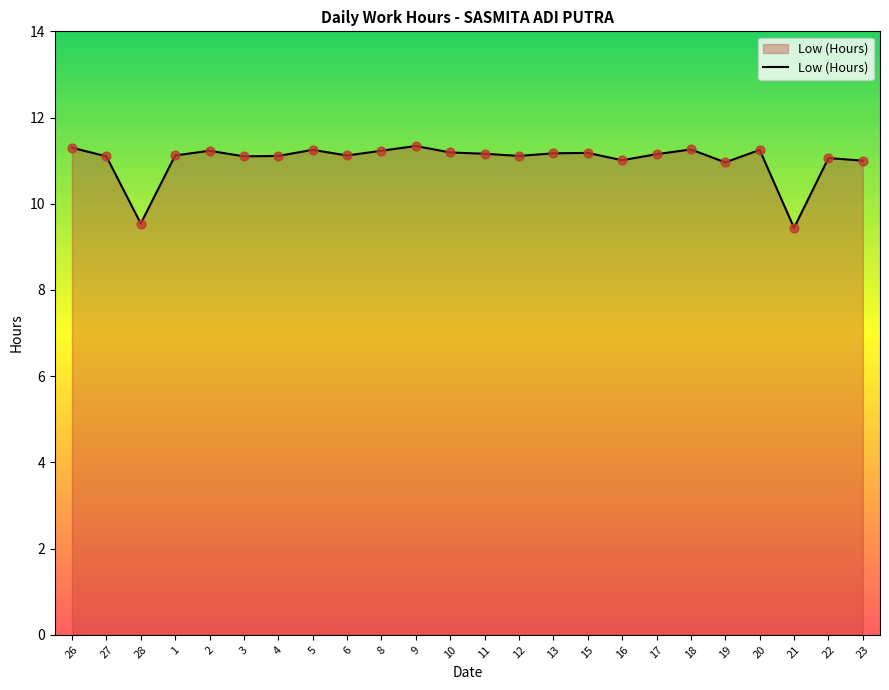

What is the change in value from 28 to 2?

+1.7